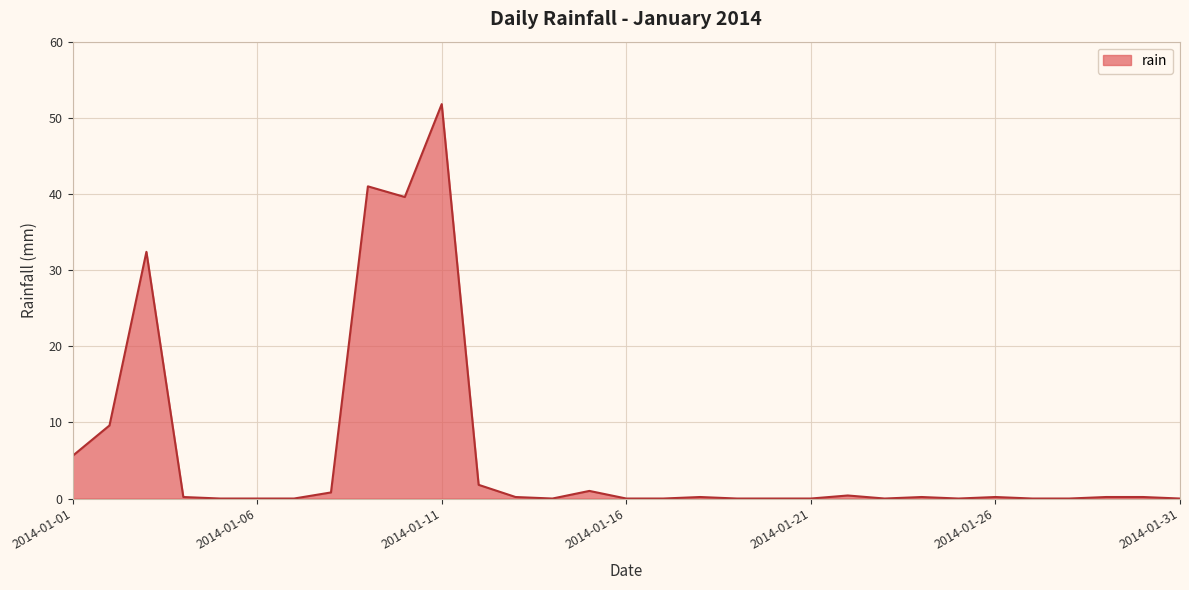

What is the maximum value shown in the chart?

51.8